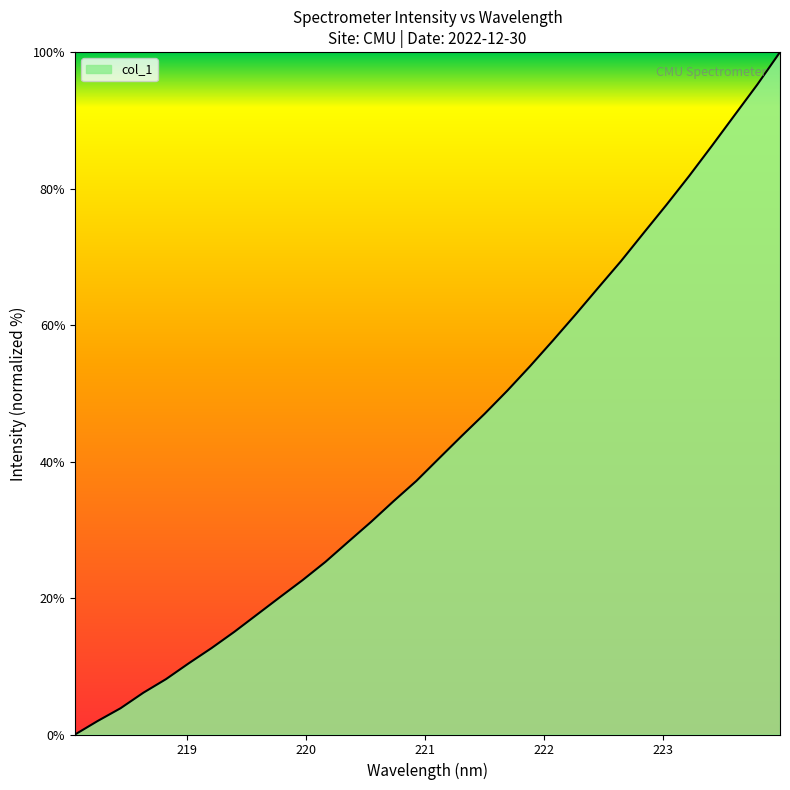

How many lines are shown in the chart?

1